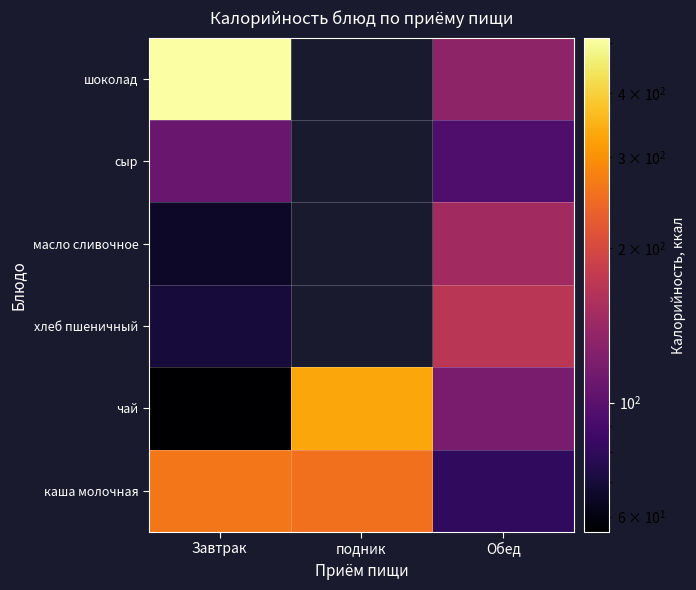

Between подник and Обед, which is larger?

подник